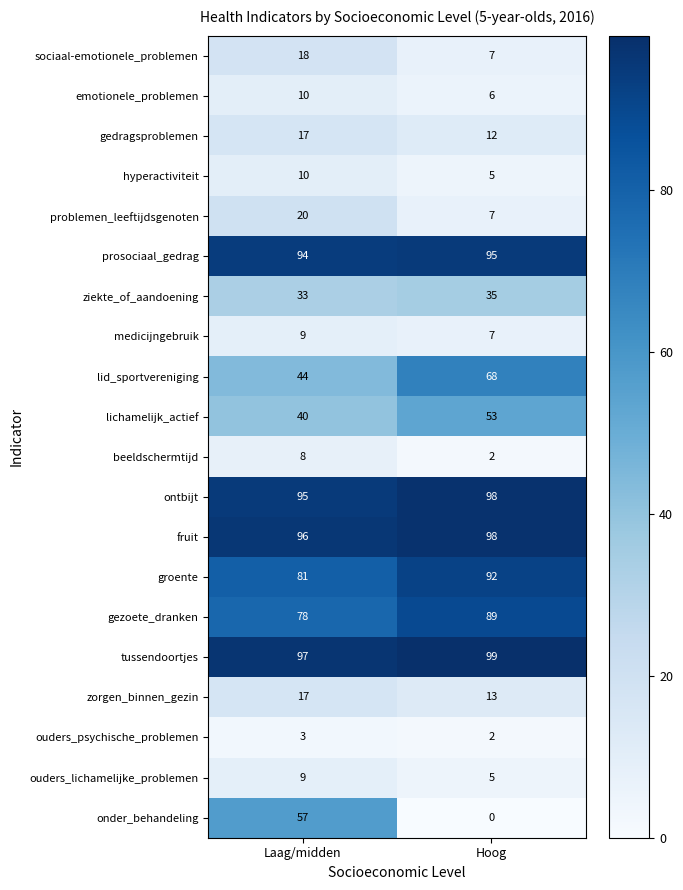

How many categories are shown in the chart?

2